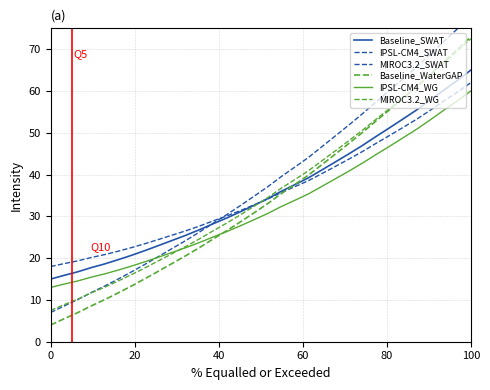

Which series has the widest spread of values?

IPSL-CM4_SWAT